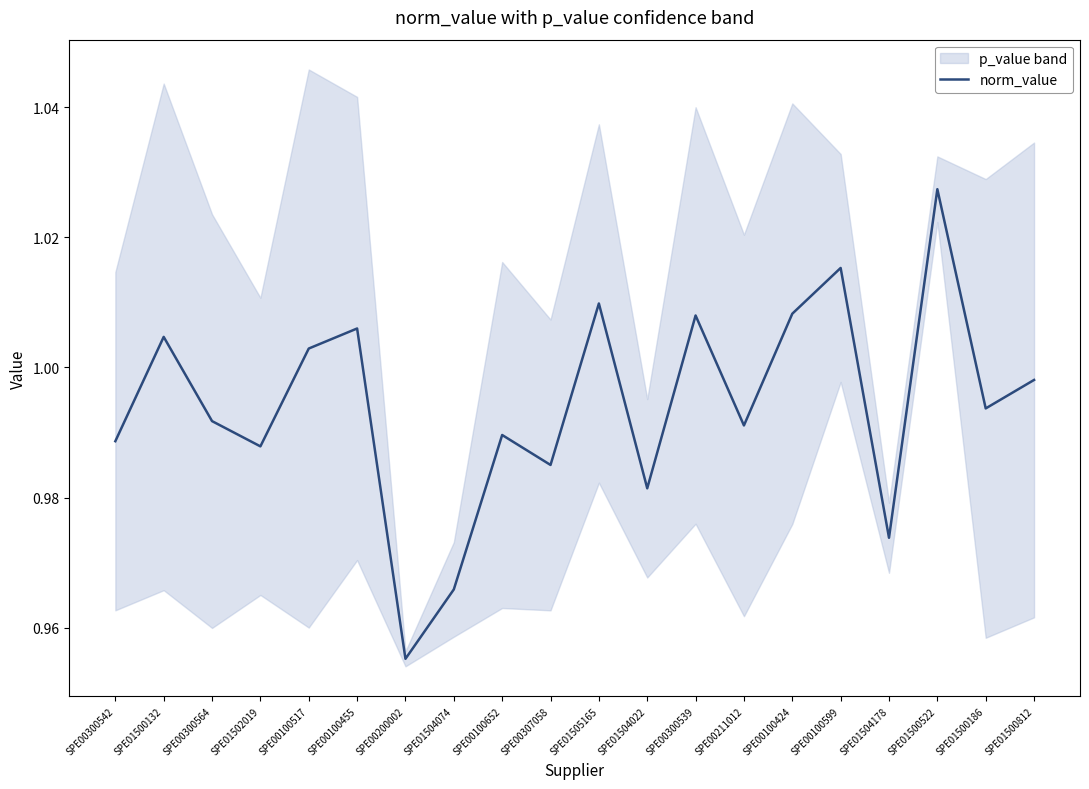

The chart shows a value of 1.0 at SPE00100424. True or false?

True